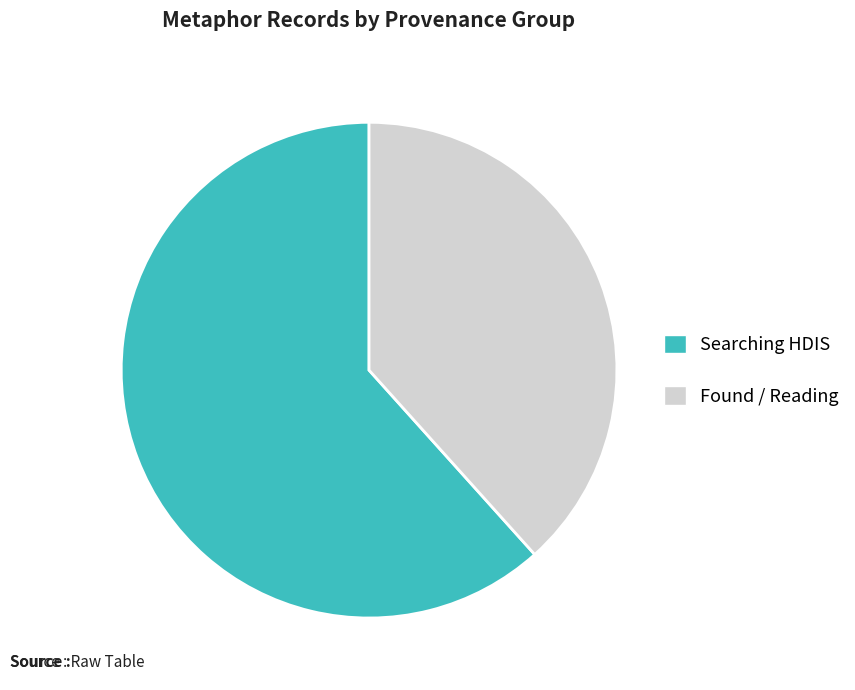

Is there a majority slice in this chart?

Yes